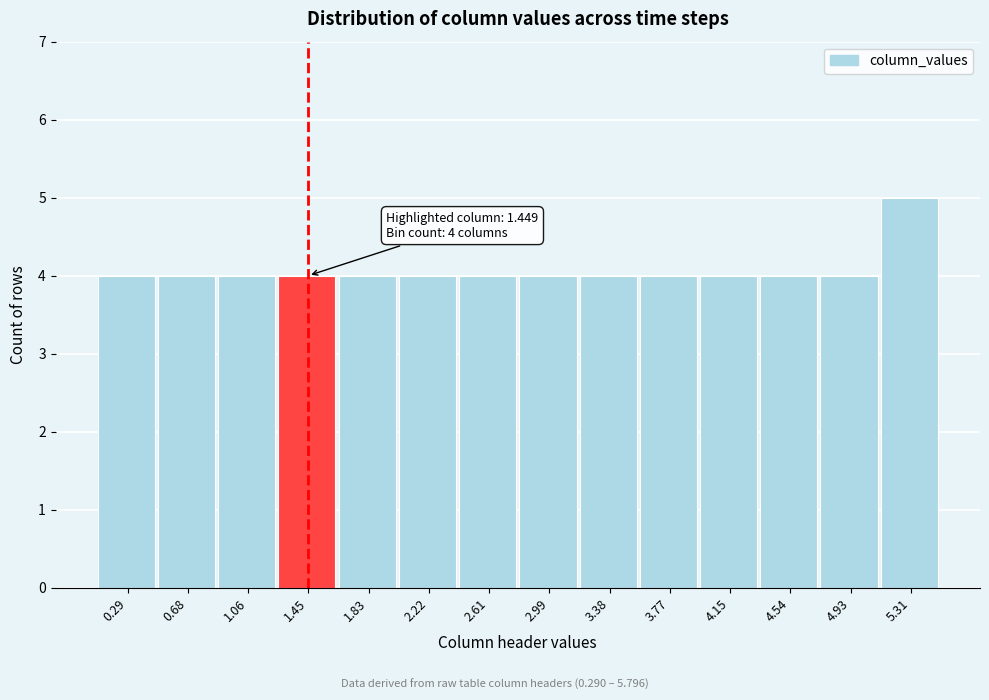

Reading right to left, extract all data points from this chart.

5	4	4	4	4	4	4	4	4	4	4	4	4	4